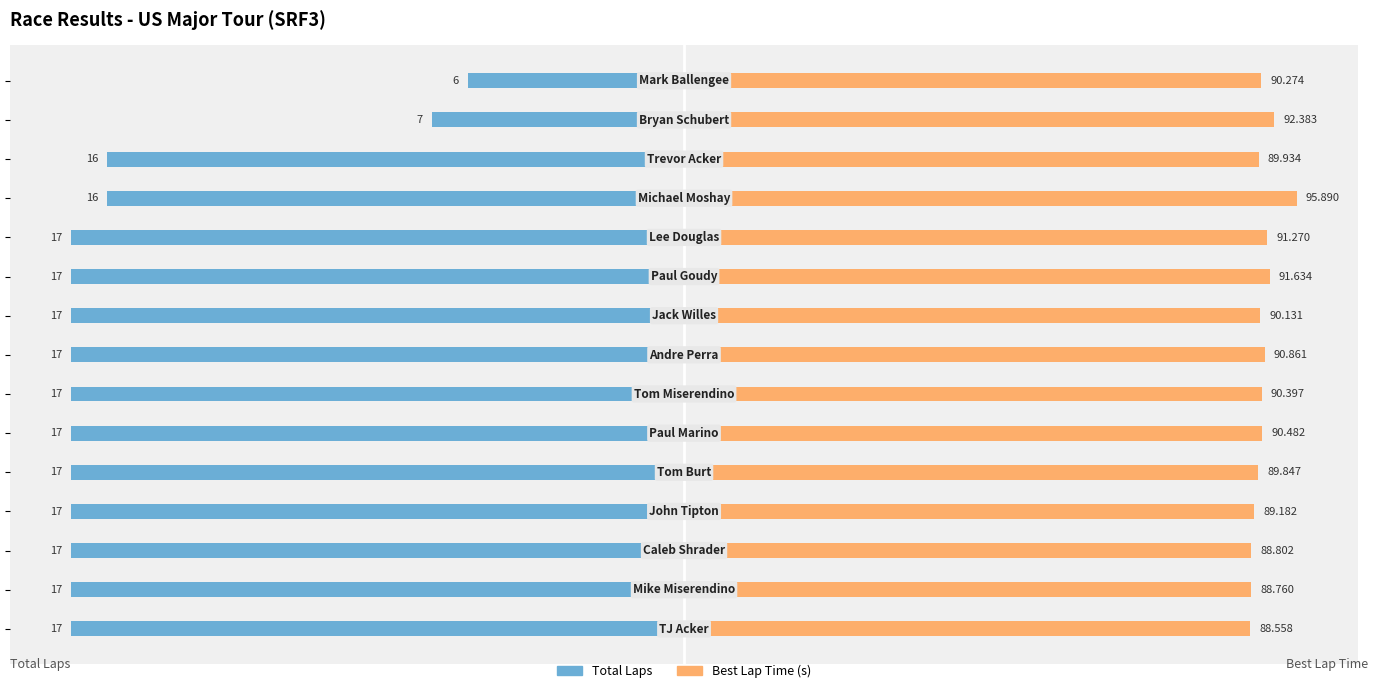

Count the number of categories in the chart.

15